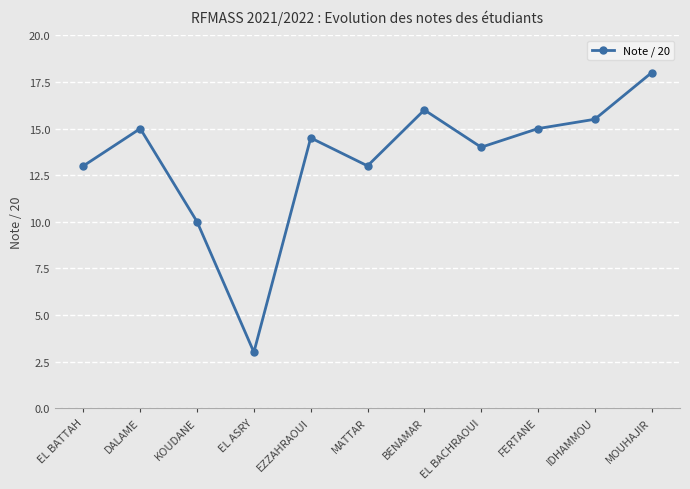

What is the approximate value at MOUHAJIR?

18.0